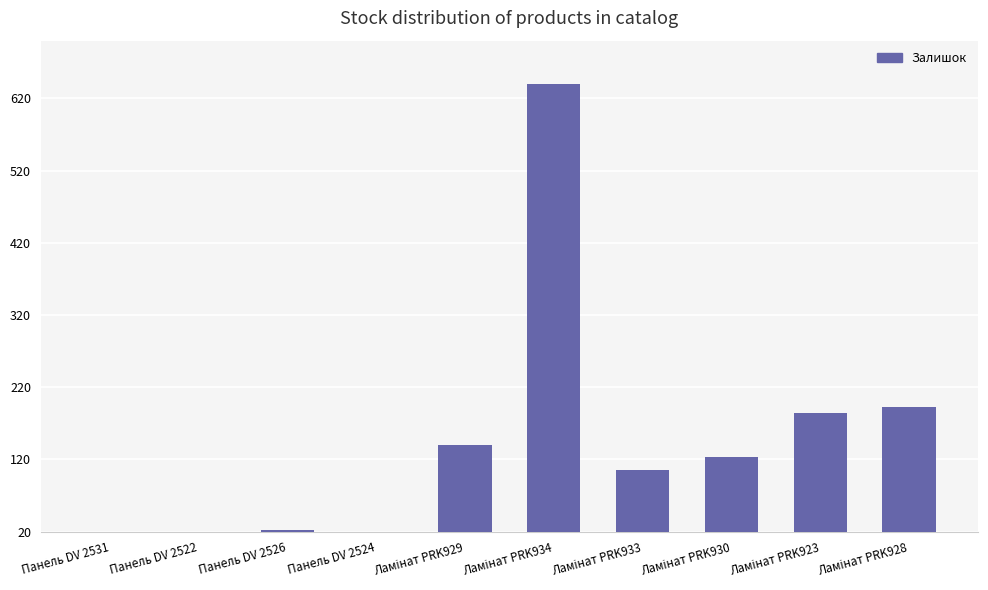

What is the difference between the second highest and minimum values?

193